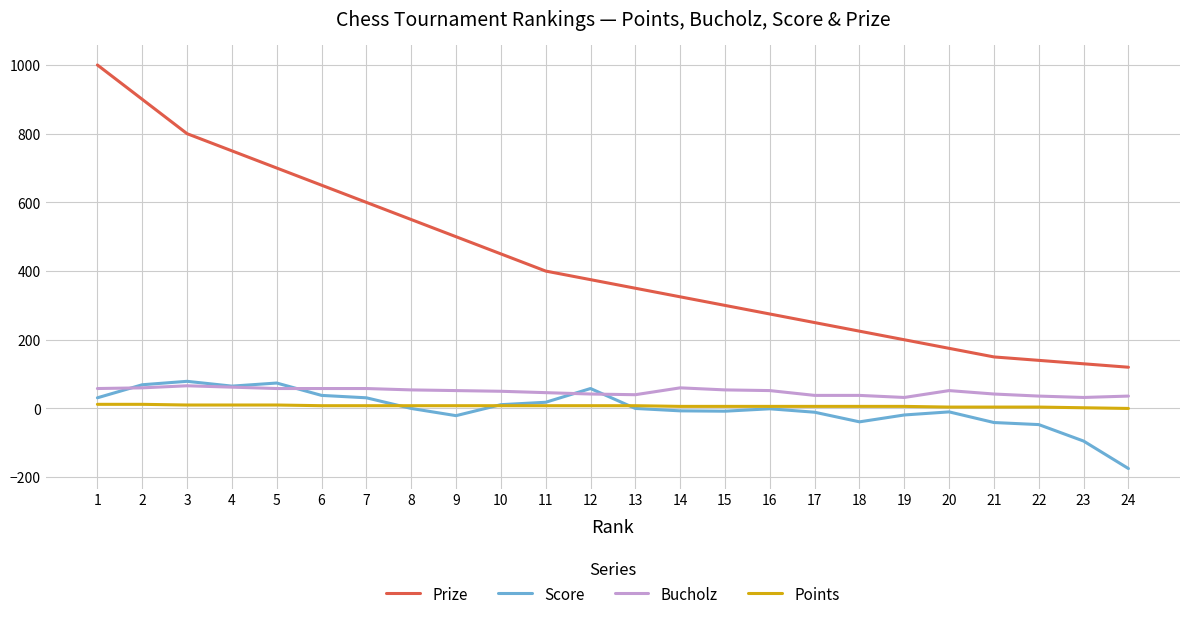

Where does the Bucholz series first go above 52?

1